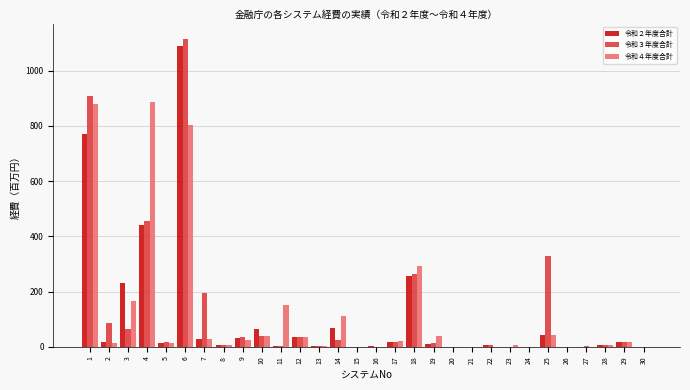

What is the maximum value shown in the chart?

1115